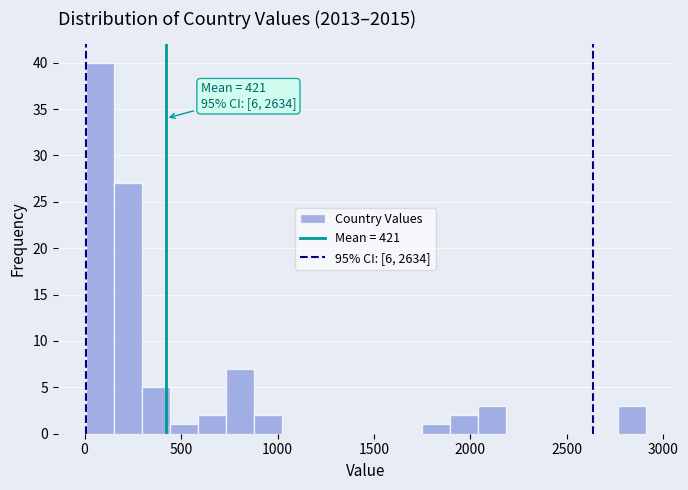

Around what value on the x-axis is the tallest bar? Give the approximate position of its centre, as read against the axis.

100